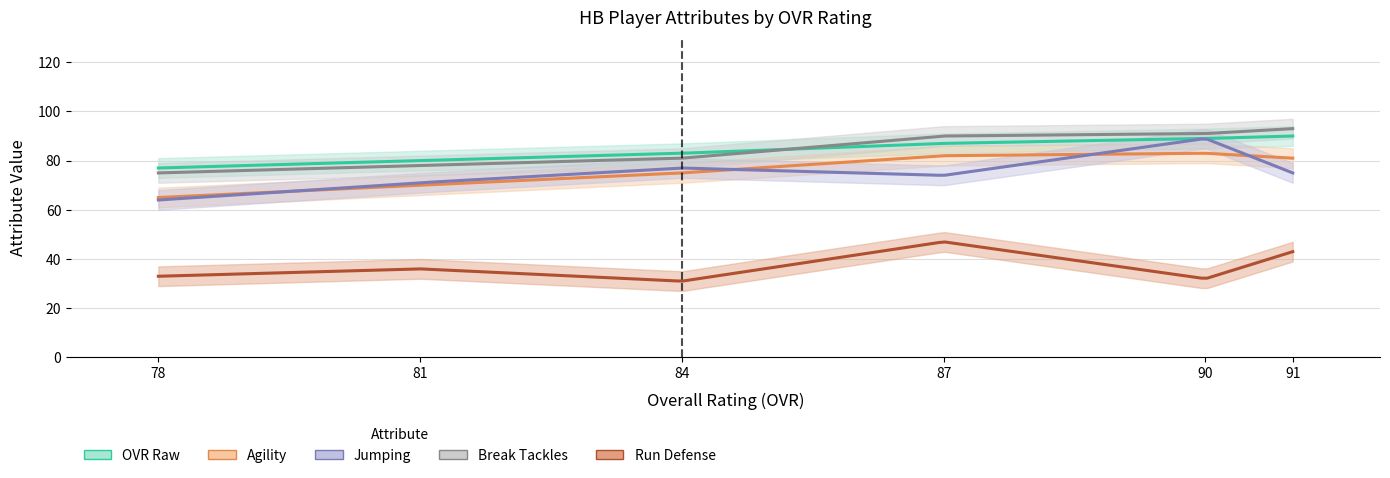

Which series has the largest total across all categories?

break_tackles